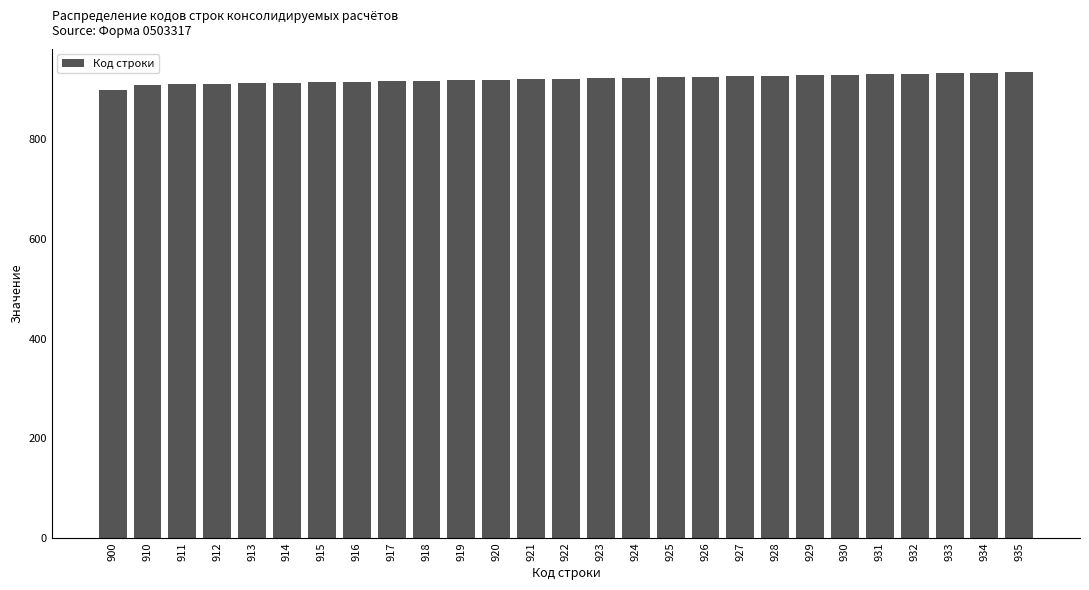

What is the difference between the second highest and minimum values?

34